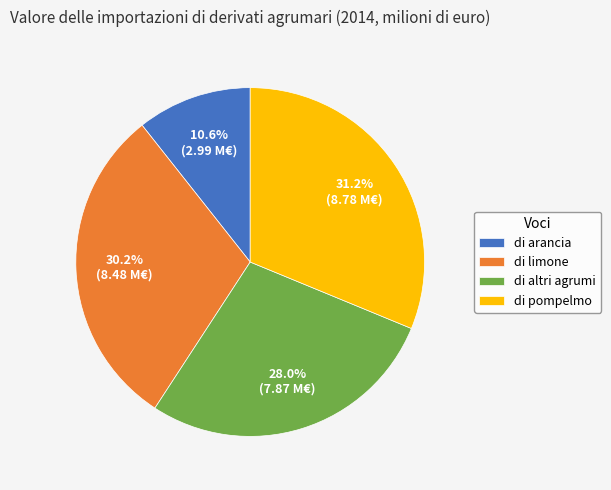

The di arancia slice represents 5% of the pie. True or false?

False